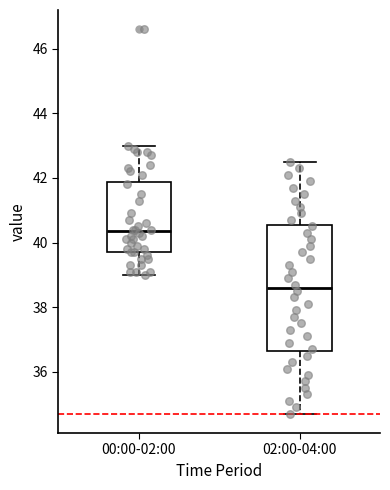

Which box's median line is the lowest?

02:00-04:00